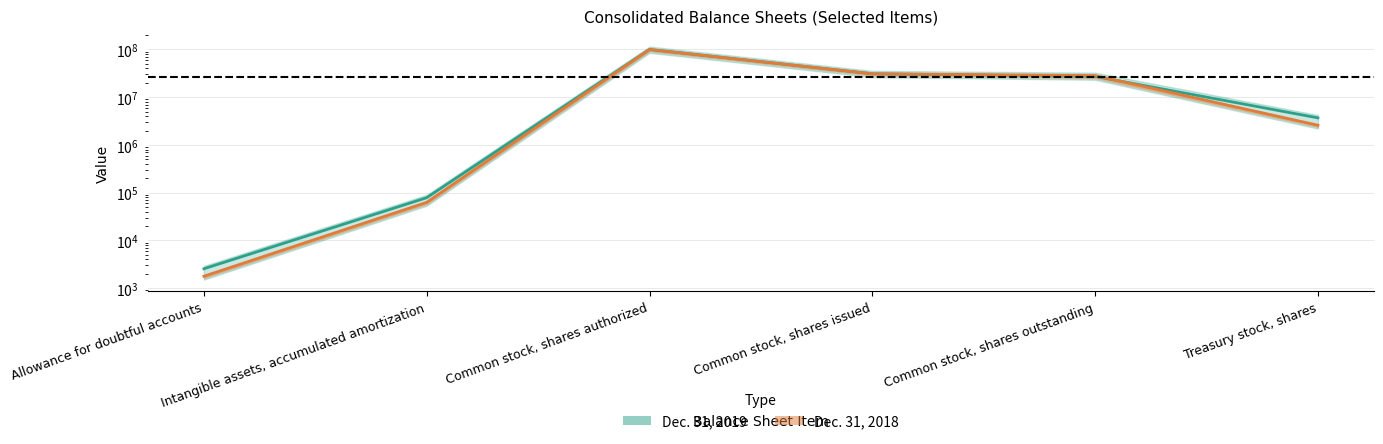

What is the value of the Dec. 31, 2019 point at the 3rd from the left?

100000000